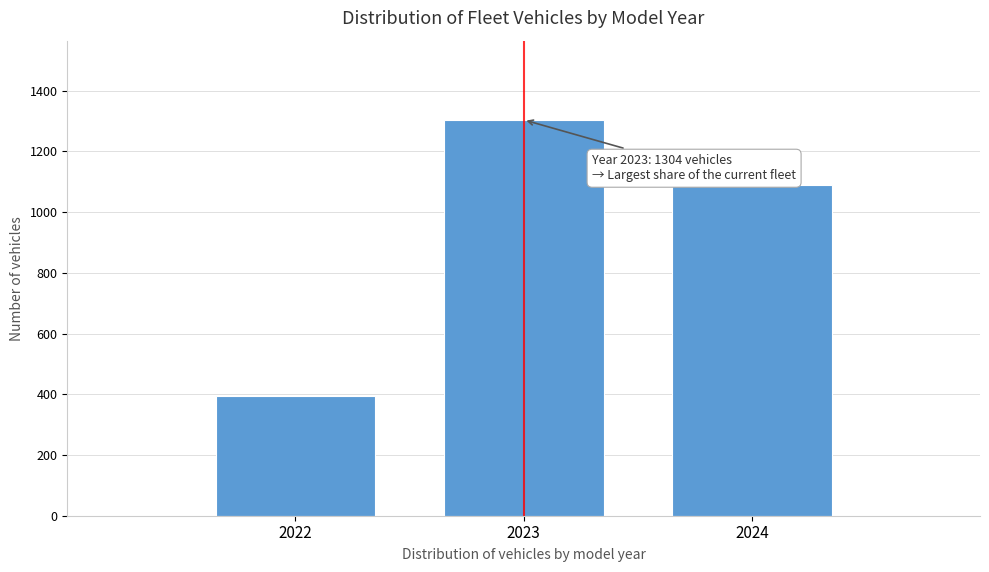

Reading left to right, transcribe all the data shown in this chart.

393	1304	1089